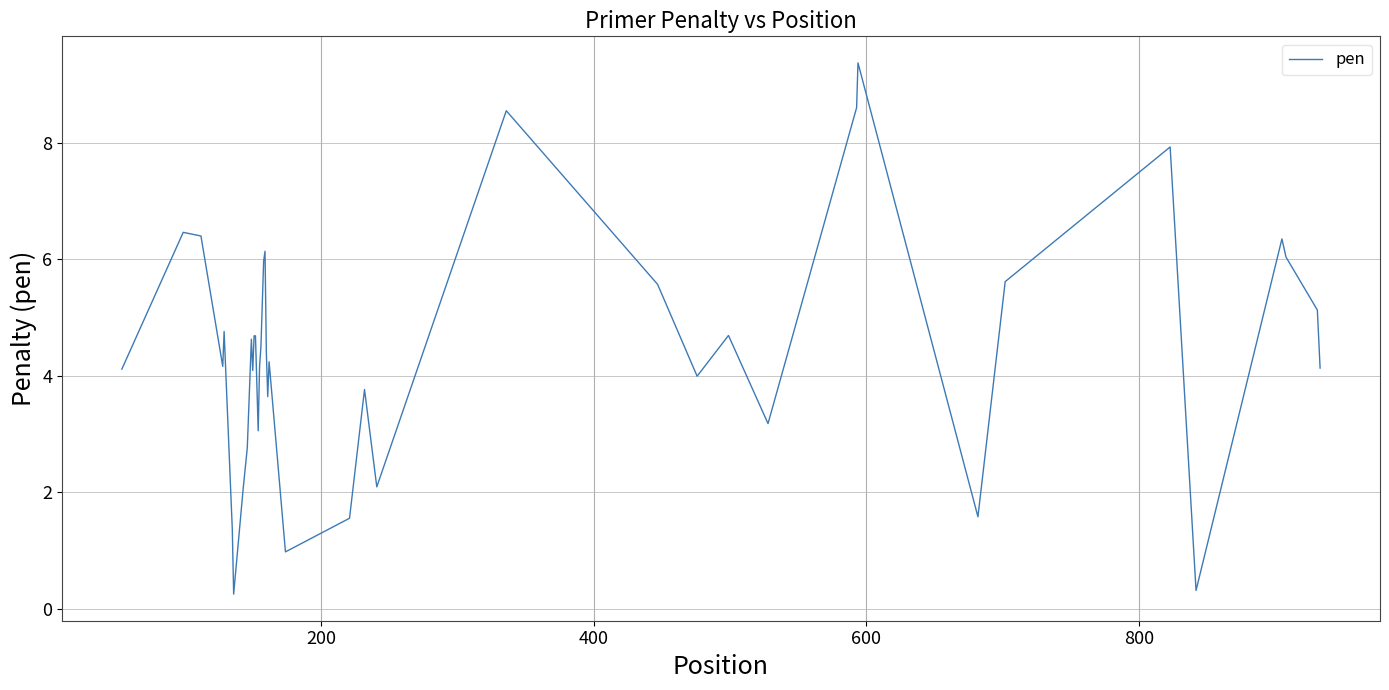

What is the smallest value displayed?

0.3